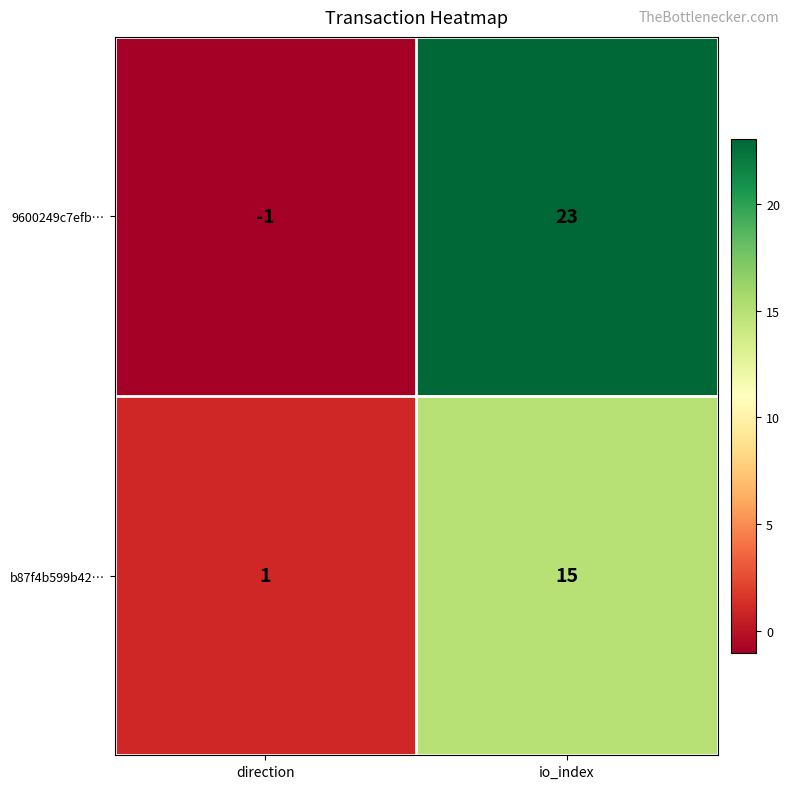

What is the total value across all series at io_index?

38